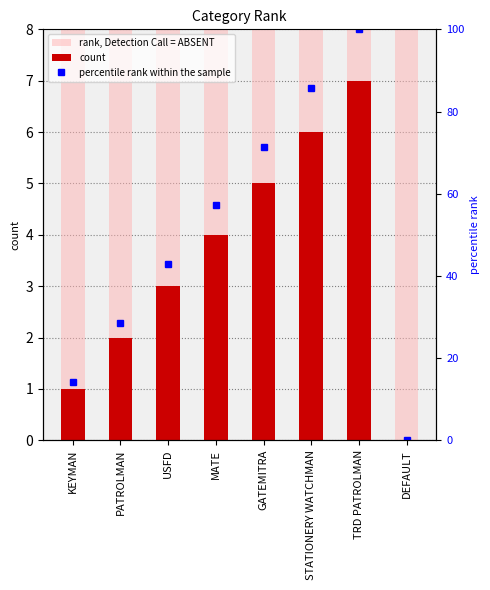

Which category has the highest value across all series?

TRD PATROLMAN